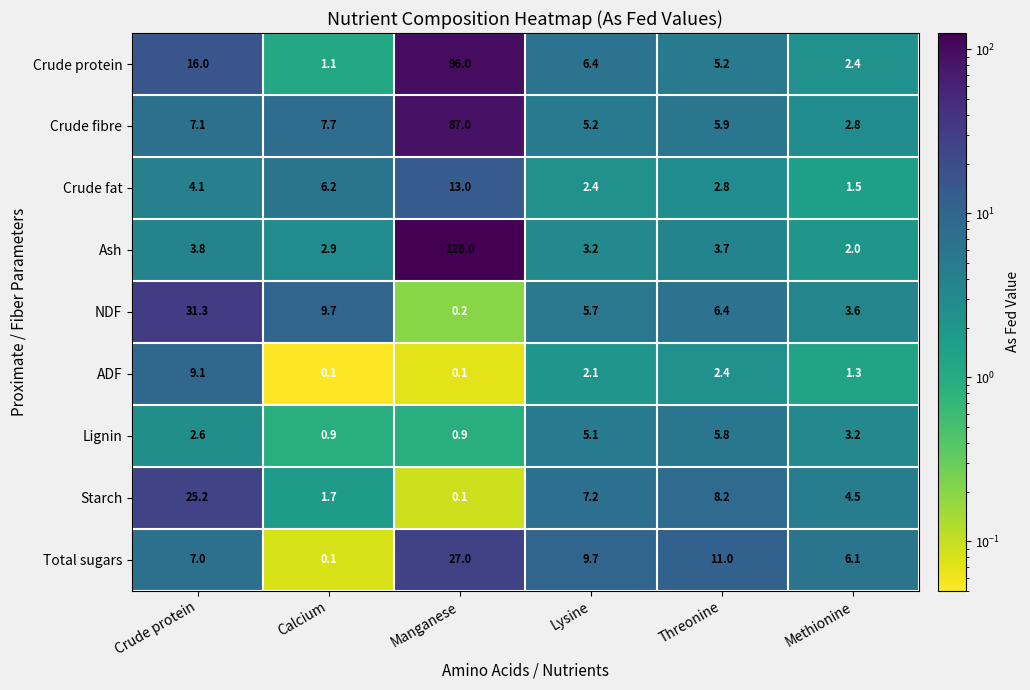

What is the smallest value displayed?

0.1